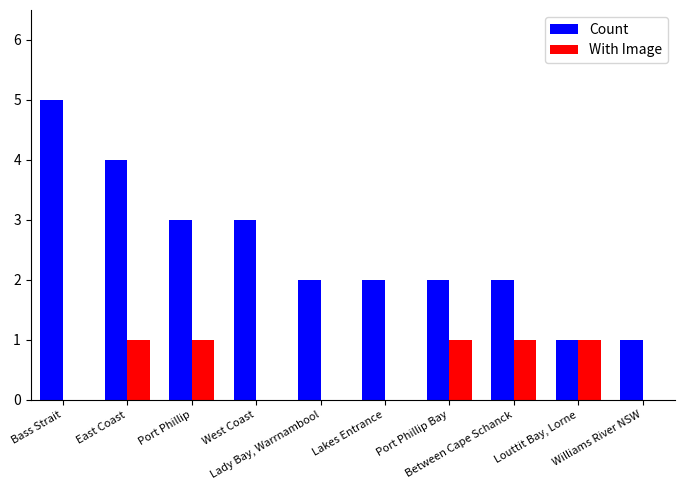

What is the maximum value shown in the chart?

5